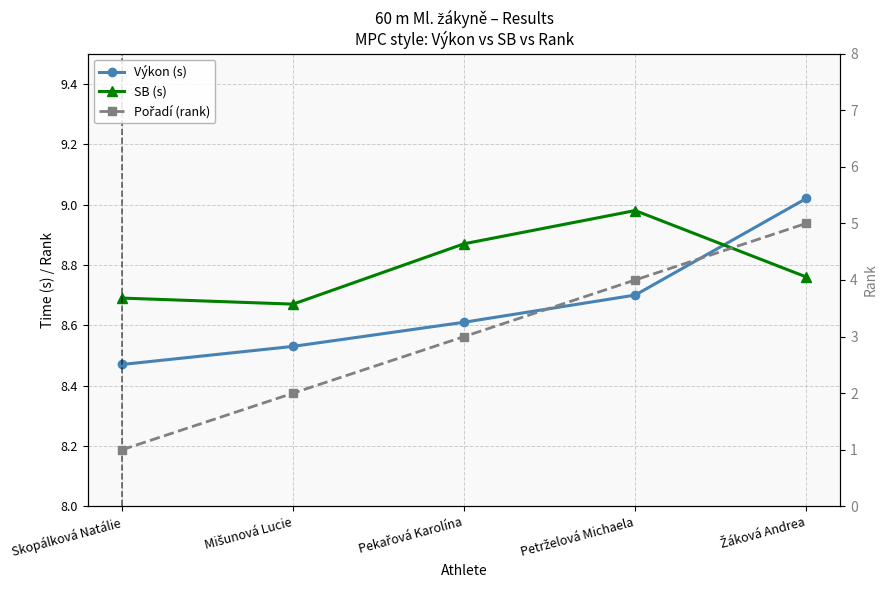

Reading left to right, transcribe all the data shown in this chart.

Výkon (s): 8.5	8.5	8.6	8.7	9.0
SB (s): 8.7	8.7	8.9	9.0	8.8
Pořadí (rank): 1.0	2.0	3.0	4.0	5.0